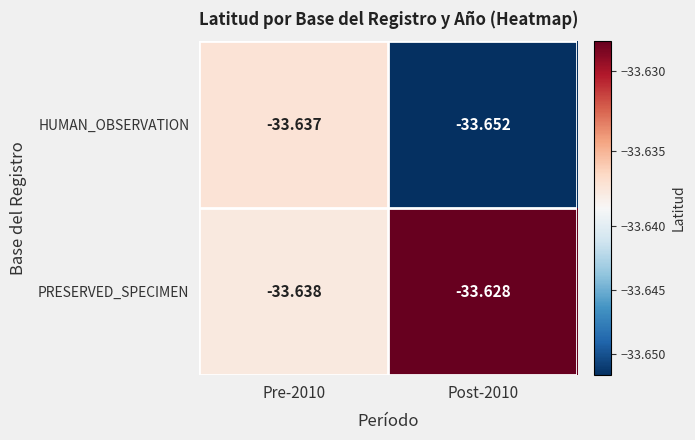

List the series in order of their peak value, highest first.

PRESERVED_SPECIMEN, HUMAN_OBSERVATION